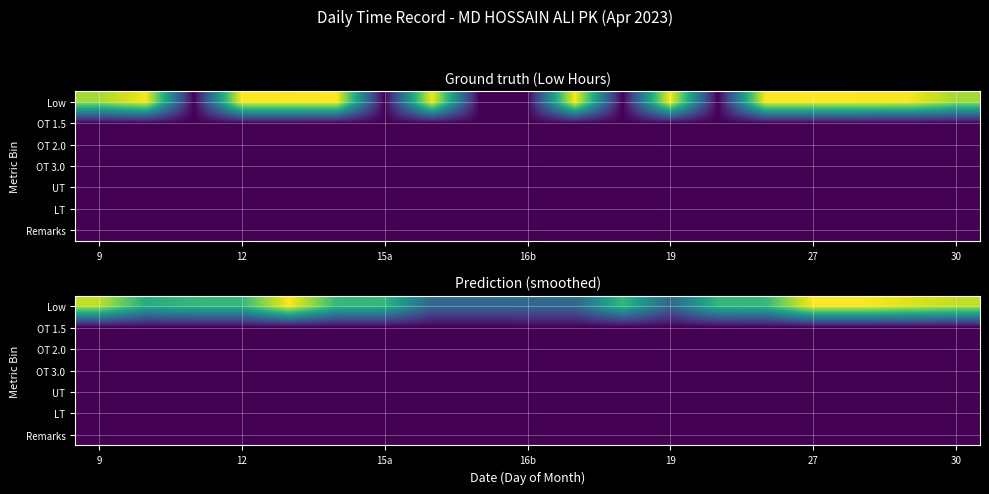

Where is OT 1.5 nearest to the value 0?

9